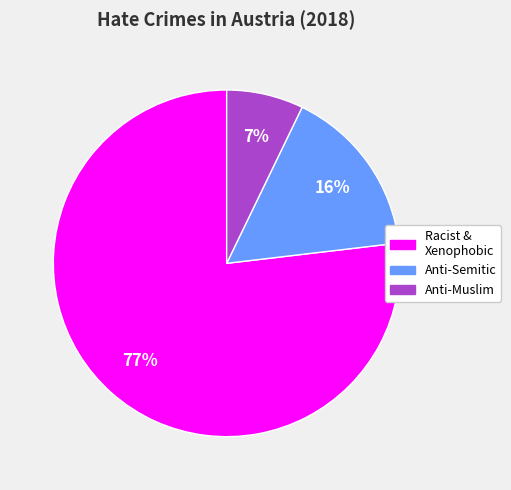

To the nearest percent, what is the difference between the largest and smallest slice percentages?

70%